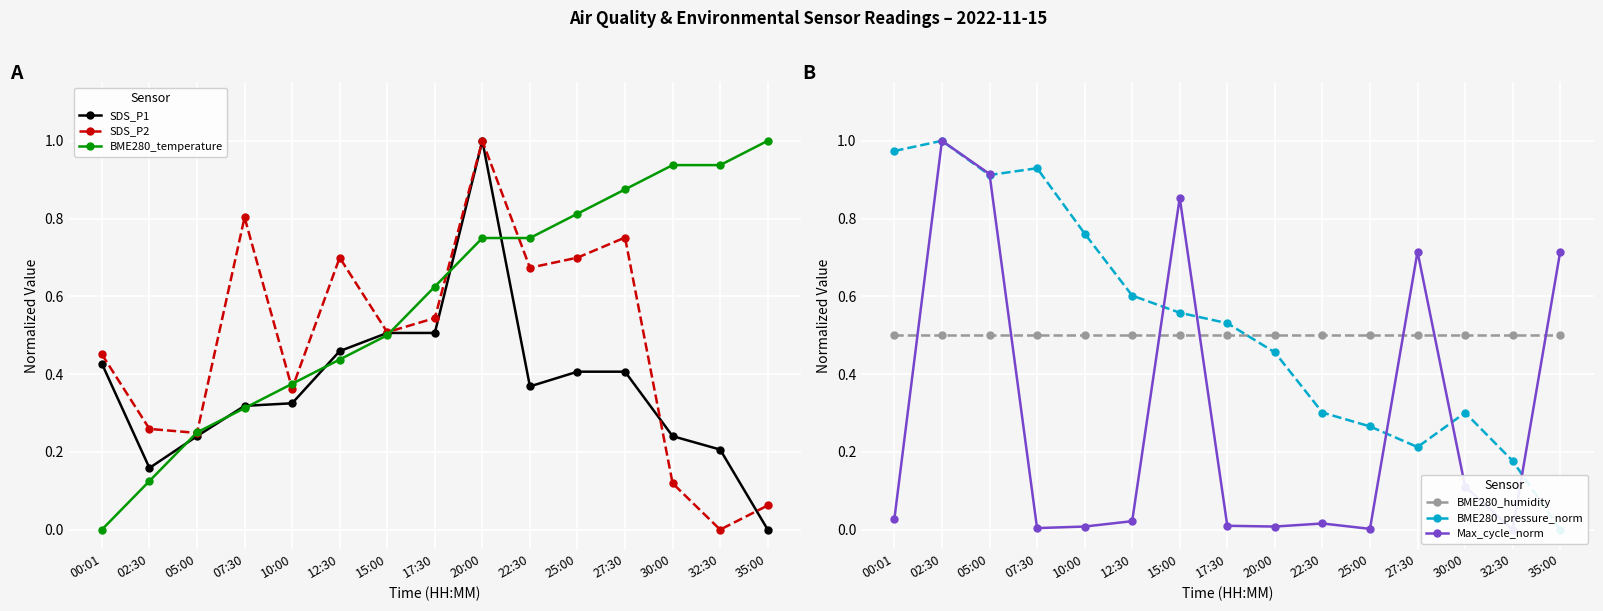

How many lines are shown in the chart?

6